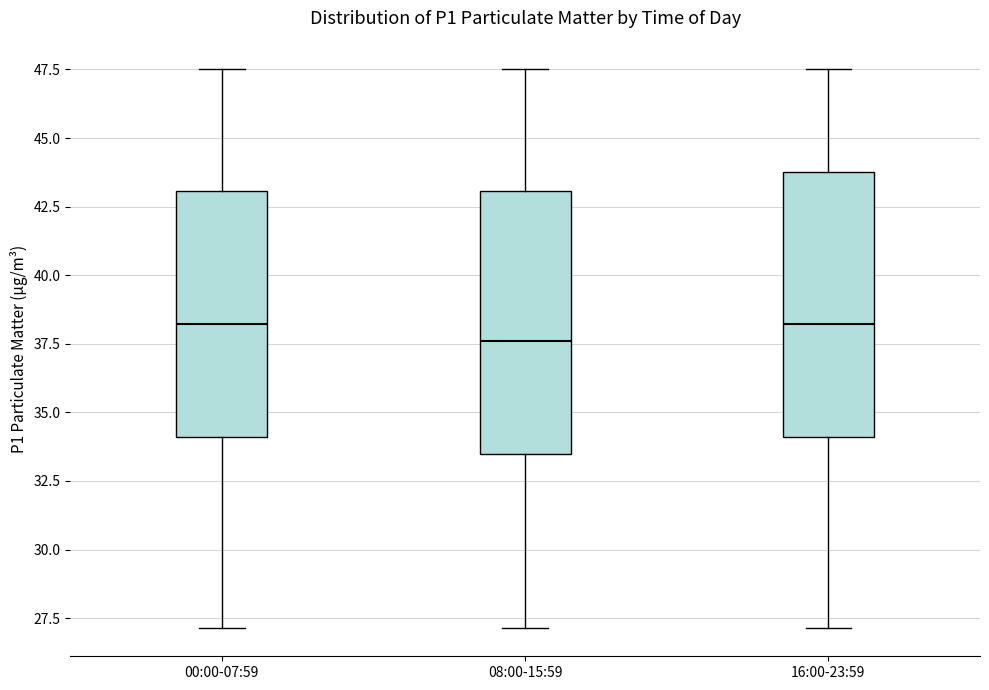

Reading left to right, transcribe this box plot: for each box, give where its median line is, the range the box spans, and where its two whiskers end, as read against the y-axis. The values are not printed on the chart, so give them approximately, as read against the axis.

00:00-07:59: median 38.0, box 34.0 to 43.0, whiskers 27.0 to 47.5
08:00-15:59: median 37.5, box 33.5 to 43.0, whiskers 27.0 to 47.5
16:00-23:59: median 38.0, box 34.0 to 44.0, whiskers 27.0 to 47.5